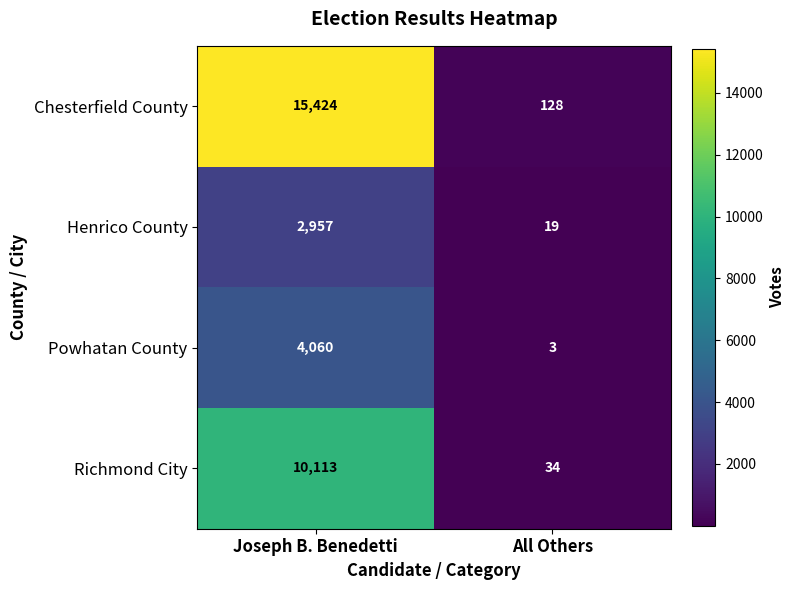

Between Joseph B. Benedetti and All Others, which series saw the biggest shift?

Chesterfield County